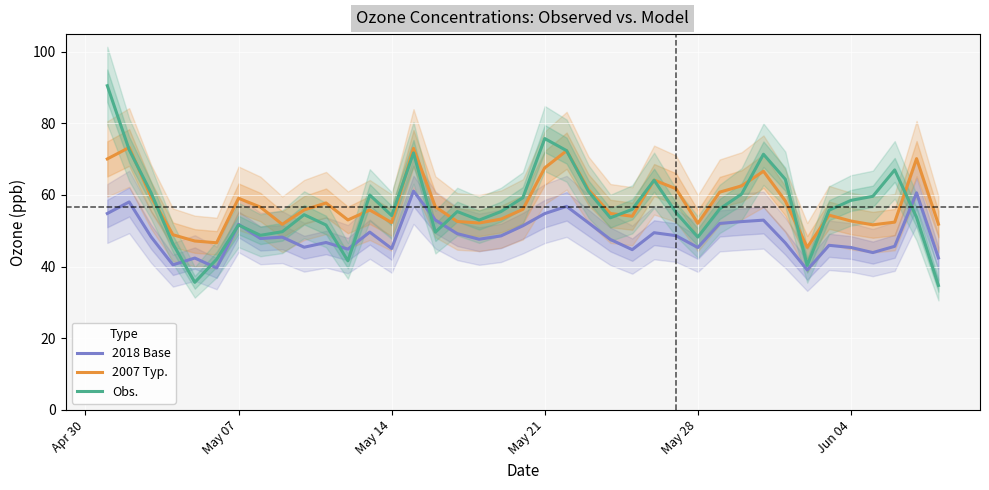

What is the maximum value for 2007 Typ.?

73.3